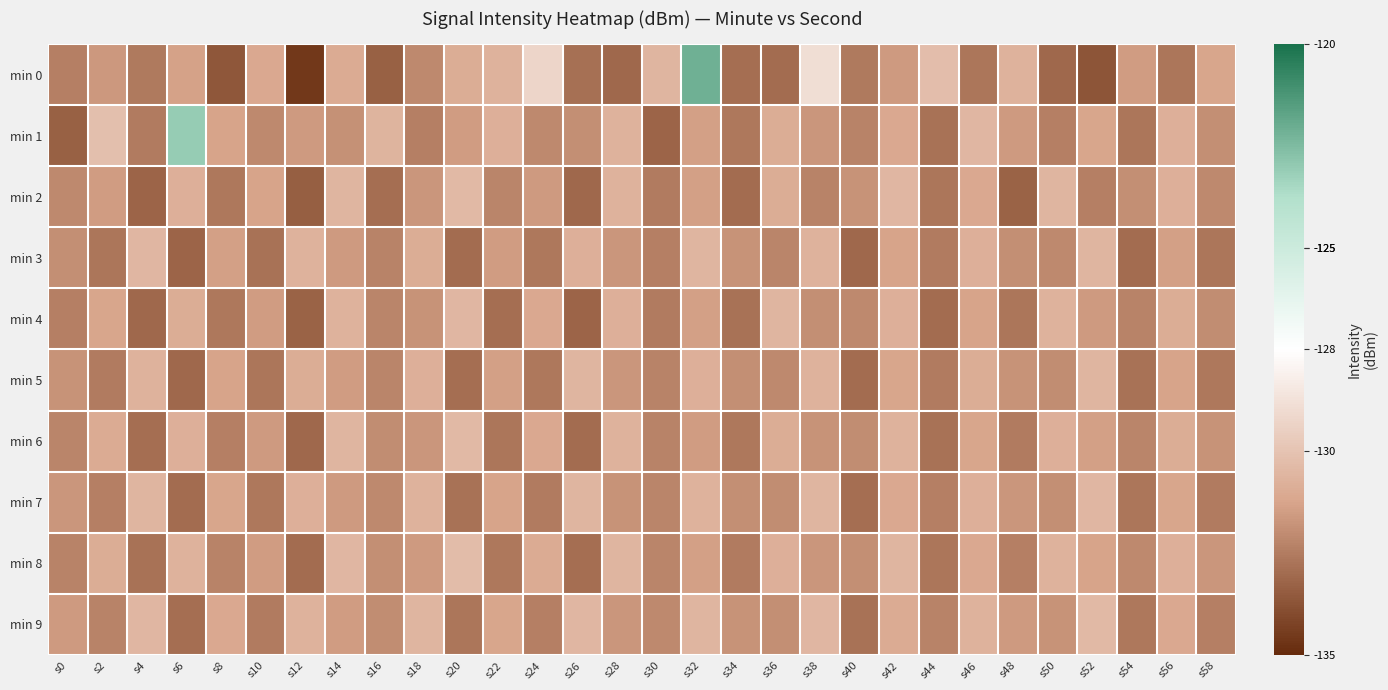

Reading right to left, transcribe all the data shown in this chart.

min 0: s58=-131.2	s56=-132.7	s54=-131.5	s52=-133.7	s50=-133.1	s48=-130.7	s46=-132.7	s44=-130.2	s42=-131.5	s40=-132.6	s38=-128.9	s36=-132.9	s34=-132.9	s32=-122.1	s30=-130.6	s28=-133.1	s26=-132.9	s24=-129.2	s22=-130.7	s20=-130.9	s18=-132.1	s16=-133.4	s14=-131.0	s12=-134.6	s10=-131.1	s8=-133.6	s6=-131.4	s4=-132.5	s2=-131.7	s0=-132.4
min 1: s58=-131.9	s56=-130.8	s54=-132.7	s52=-131.2	s50=-132.4	s48=-131.6	s46=-130.5	s44=-132.8	s42=-131.1	s40=-132.3	s38=-131.7	s36=-130.9	s34=-132.6	s32=-131.4	s30=-133.2	s28=-130.7	s26=-131.9	s24=-132.1	s22=-130.8	s20=-131.5	s18=-132.4	s16=-130.6	s14=-131.9	s12=-131.6	s10=-132.1	s8=-131.3	s6=-123.1	s4=-132.5	s2=-130.2	s0=-133.3
min 2: s58=-132.1	s56=-130.8	s54=-131.9	s52=-132.4	s50=-130.6	s48=-133.3	s46=-131.1	s44=-132.7	s42=-130.5	s40=-131.8	s38=-132.3	s36=-130.9	s34=-133.0	s32=-131.4	s30=-132.5	s28=-130.7	s26=-133.1	s24=-131.6	s22=-132.2	s20=-130.4	s18=-131.7	s16=-132.9	s14=-130.6	s12=-133.4	s10=-131.3	s8=-132.6	s6=-130.8	s4=-133.2	s2=-131.5	s0=-132.1
min 3: s58=-132.7	s56=-131.4	s54=-133.0	s52=-130.6	s50=-132.1	s48=-131.9	s46=-130.8	s44=-132.5	s42=-131.3	s40=-133.1	s38=-130.7	s36=-132.2	s34=-131.8	s32=-130.6	s30=-132.4	s28=-131.7	s26=-130.8	s24=-132.6	s22=-131.5	s20=-133.0	s18=-130.9	s16=-132.3	s14=-131.6	s12=-130.7	s10=-132.8	s8=-131.4	s6=-133.2	s4=-130.5	s2=-132.7	s0=-131.9
min 4: s58=-132.0	s56=-130.9	s54=-132.3	s52=-131.6	s50=-130.7	s48=-132.7	s46=-131.3	s44=-133.0	s42=-130.8	s40=-132.1	s38=-131.9	s36=-130.6	s34=-132.8	s32=-131.4	s30=-132.5	s28=-130.8	s26=-133.2	s24=-131.1	s22=-132.9	s20=-130.5	s18=-131.8	s16=-132.2	s14=-130.7	s12=-133.3	s10=-131.5	s8=-132.6	s6=-130.9	s4=-133.1	s2=-131.2	s0=-132.4
min 5: s58=-132.6	s56=-131.3	s54=-132.8	s52=-130.6	s50=-132.0	s48=-131.8	s46=-130.9	s44=-132.5	s42=-131.2	s40=-133.0	s38=-130.7	s36=-132.1	s34=-131.9	s32=-130.8	s30=-132.3	s28=-131.7	s26=-130.6	s24=-132.6	s22=-131.4	s20=-132.9	s18=-130.8	s16=-132.2	s14=-131.5	s12=-130.9	s10=-132.7	s8=-131.3	s6=-133.1	s4=-130.7	s2=-132.5	s0=-131.8
min 6: s58=-131.8	s56=-130.9	s54=-132.2	s52=-131.4	s50=-130.8	s48=-132.5	s46=-131.2	s44=-132.8	s42=-130.7	s40=-132.0	s38=-131.8	s36=-130.9	s34=-132.6	s32=-131.5	s30=-132.3	s28=-130.7	s26=-133.0	s24=-131.1	s22=-132.7	s20=-130.4	s18=-131.7	s16=-132.0	s14=-130.6	s12=-133.1	s10=-131.6	s8=-132.4	s6=-130.8	s4=-132.9	s2=-131.0	s0=-132.2
min 7: s58=-132.5	s56=-131.2	s54=-132.7	s52=-130.5	s50=-131.9	s48=-131.7	s46=-130.8	s44=-132.4	s42=-131.1	s40=-132.9	s38=-130.6	s36=-132.0	s34=-131.9	s32=-130.7	s30=-132.2	s28=-131.8	s26=-130.6	s24=-132.5	s22=-131.3	s20=-132.8	s18=-130.7	s16=-132.1	s14=-131.6	s12=-130.8	s10=-132.6	s8=-131.2	s6=-133.0	s4=-130.6	s2=-132.4	s0=-131.7
min 8: s58=-131.7	s56=-130.8	s54=-132.1	s52=-131.3	s50=-130.7	s48=-132.4	s46=-131.1	s44=-132.7	s42=-130.6	s40=-131.9	s38=-131.7	s36=-130.8	s34=-132.5	s32=-131.4	s30=-132.2	s28=-130.6	s26=-132.9	s24=-131.0	s22=-132.6	s20=-130.3	s18=-131.6	s16=-131.9	s14=-130.5	s12=-133.0	s10=-131.5	s8=-132.3	s6=-130.7	s4=-132.8	s2=-130.9	s0=-132.3
min 9: s58=-132.4	s56=-131.1	s54=-132.6	s52=-130.4	s50=-131.8	s48=-131.6	s46=-130.7	s44=-132.3	s42=-131.0	s40=-132.8	s38=-130.5	s36=-131.9	s34=-131.8	s32=-130.6	s30=-132.1	s28=-131.7	s26=-130.5	s24=-132.4	s22=-131.2	s20=-132.7	s18=-130.6	s16=-132.0	s14=-131.5	s12=-130.7	s10=-132.5	s8=-131.1	s6=-132.9	s4=-130.5	s2=-132.3	s0=-131.6